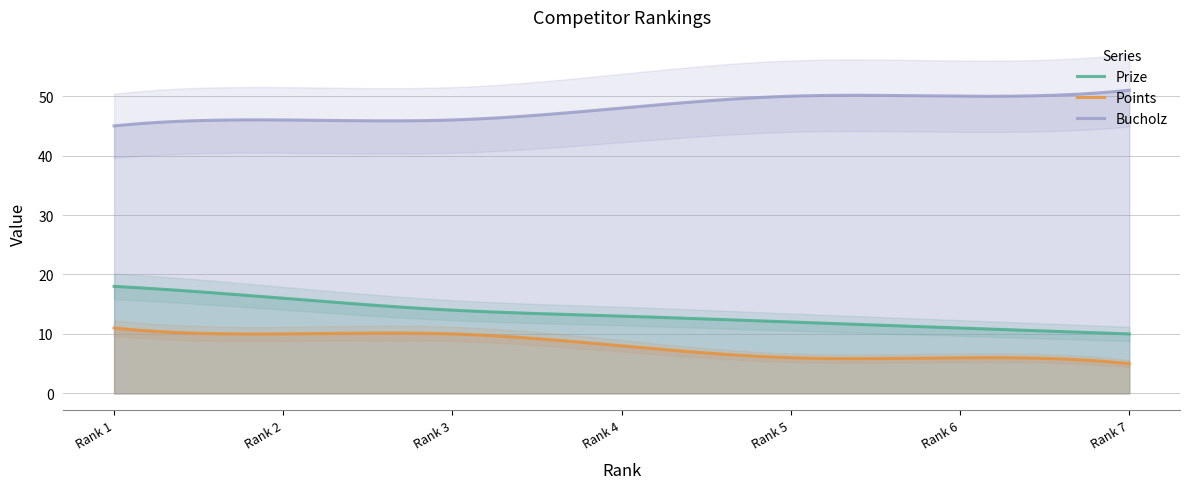

What is the value of the Bucholz point at the 7th from the left?

51